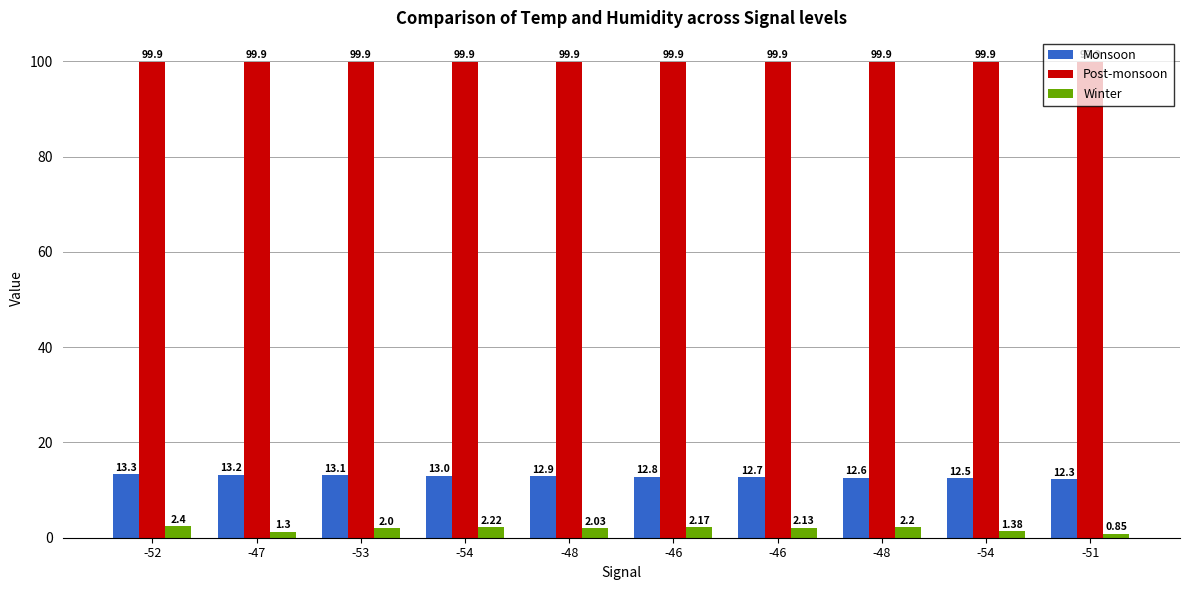

What are all the series names shown in the legend?

Monsoon, Post-monsoon, Winter